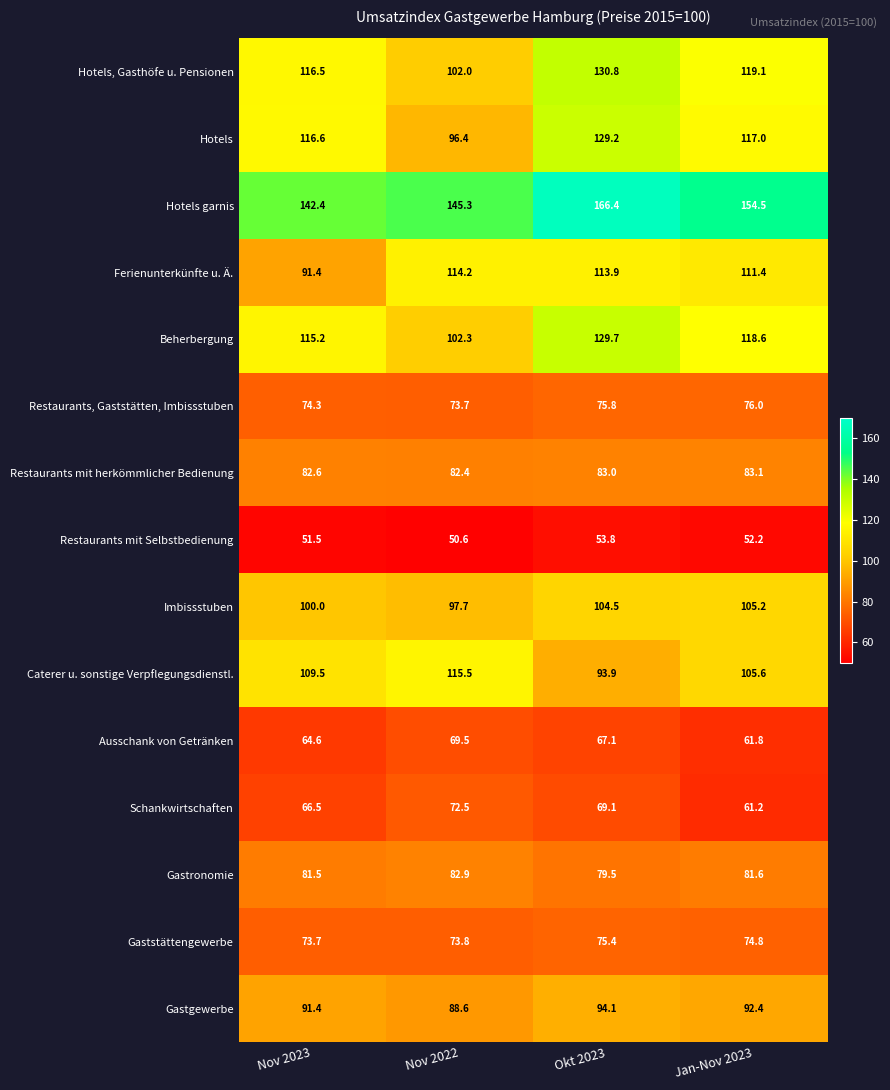

Read the Hotels, Gasthöfe u. Pensionen value at Nov 2023.

116.5